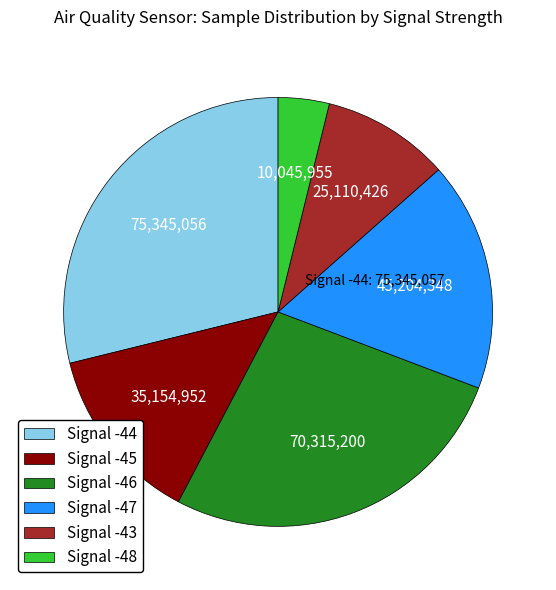

True or false: Signal -47 accounts for 27% of the total.

False